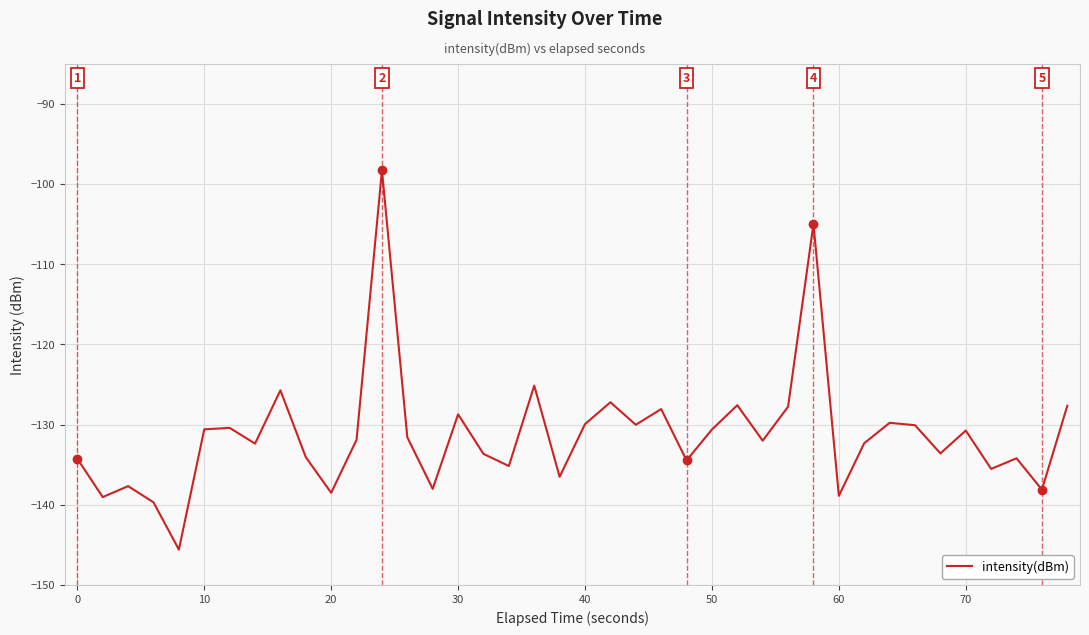

What is the maximum value shown in the chart?

-98.3